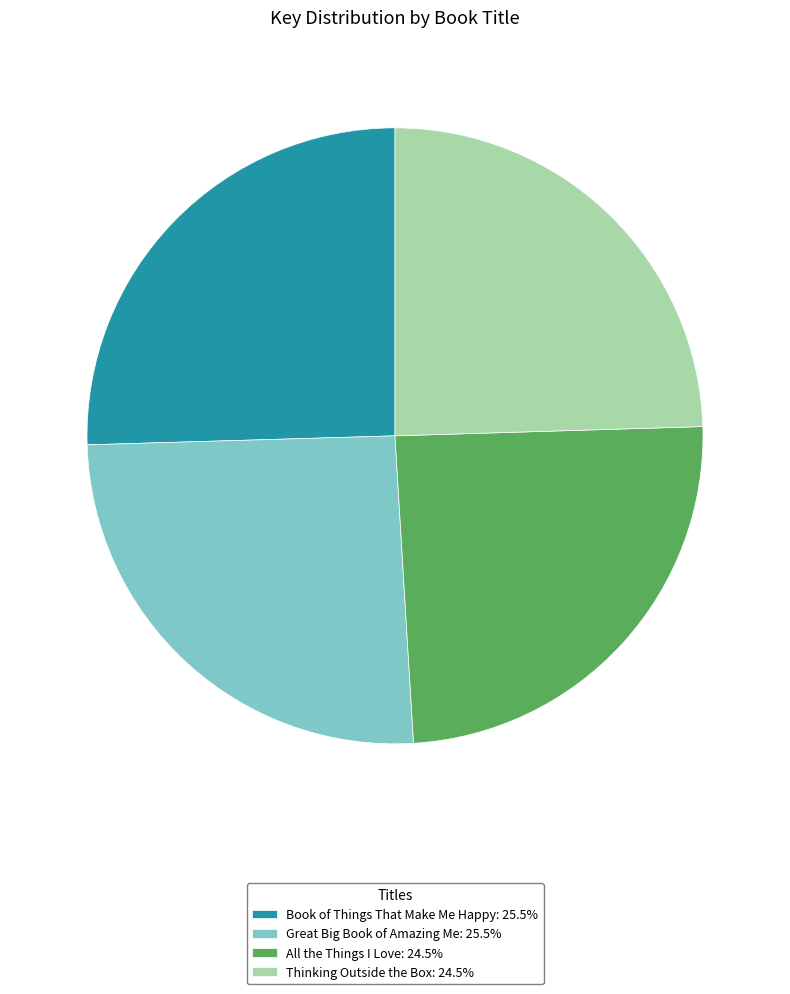

Is the sum of Thinking Outside the Box: 24.5% and All the Things I Love: 24.5% greater than half?

No